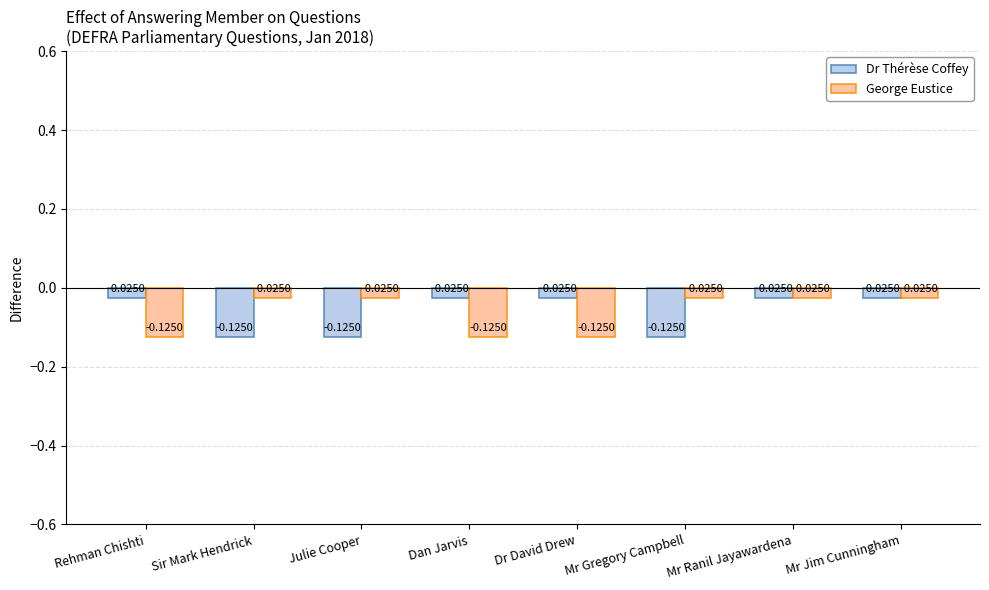

How many distinct data groups are displayed?

2